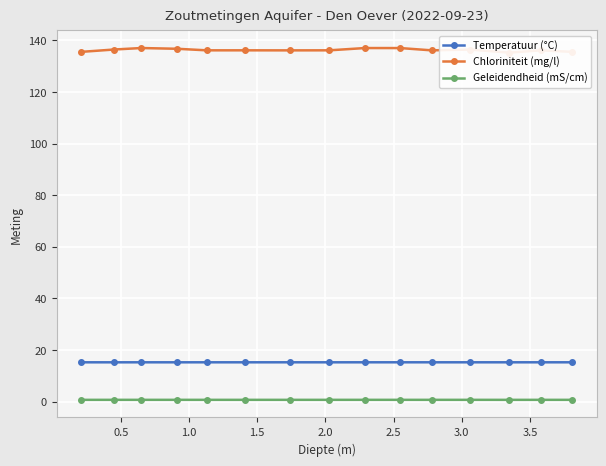

At how many categories does at least one series exceed 74?

15